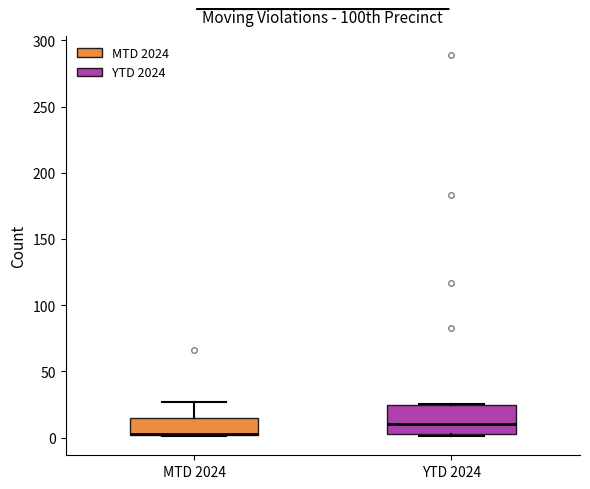

Reading left to right, transcribe this box plot: for each box, give where its median line is, the range the box spans, and where its two whiskers end, as read against the y-axis. The values are not printed on the chart, so give them approximately, as read against the axis.

MTD 2024: median 5 (drawn on the box's lower edge), box 0 to 15, whiskers 0 to 25
YTD 2024: median 10, box 5 to 25, whiskers 0 to 25